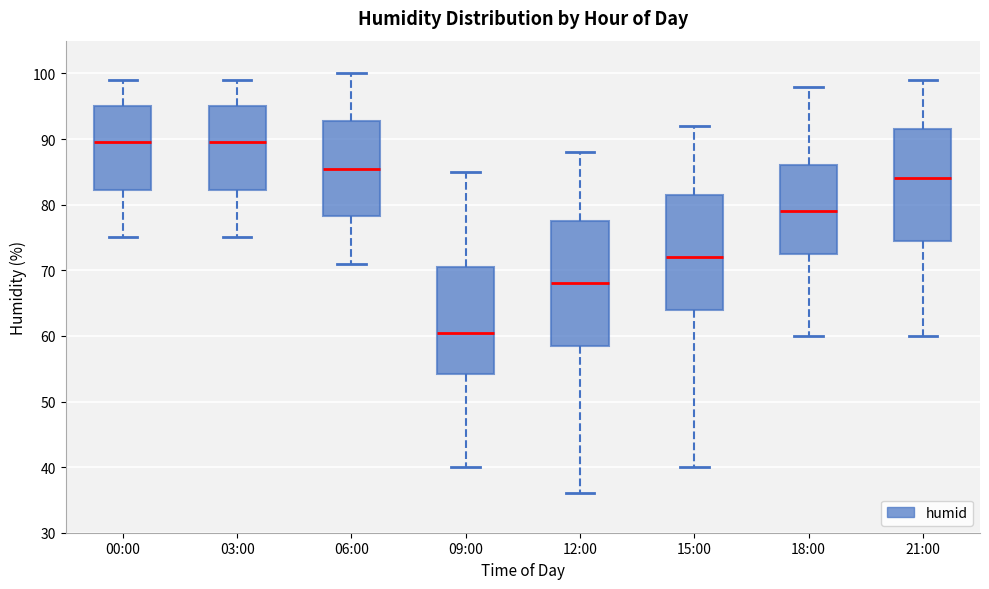

Reading left to right, transcribe this box plot: for each box, give where its median line is, the range the box spans, and where its two whiskers end, as read against the y-axis. The values are not printed on the chart, so give them approximately, as read against the axis.

00:00: median 90, box 82 to 95, whiskers 75 to 99
03:00: median 90, box 82 to 95, whiskers 75 to 99
06:00: median 86, box 78 to 93, whiskers 71 to 100
09:00: median 61, box 54 to 71, whiskers 40 to 85
12:00: median 68, box 59 to 78, whiskers 36 to 88
15:00: median 72, box 64 to 82, whiskers 40 to 92
18:00: median 79, box 73 to 86, whiskers 60 to 98
21:00: median 84, box 75 to 92, whiskers 60 to 99